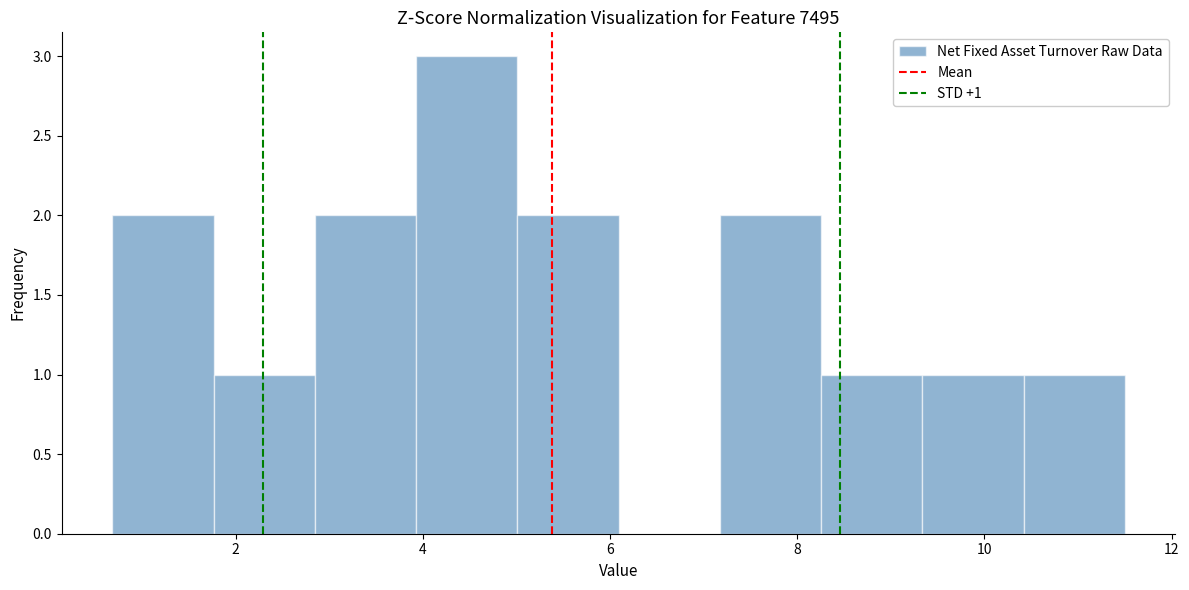

Which range on the x-axis has the tallest bar?

4.0 to 5.0